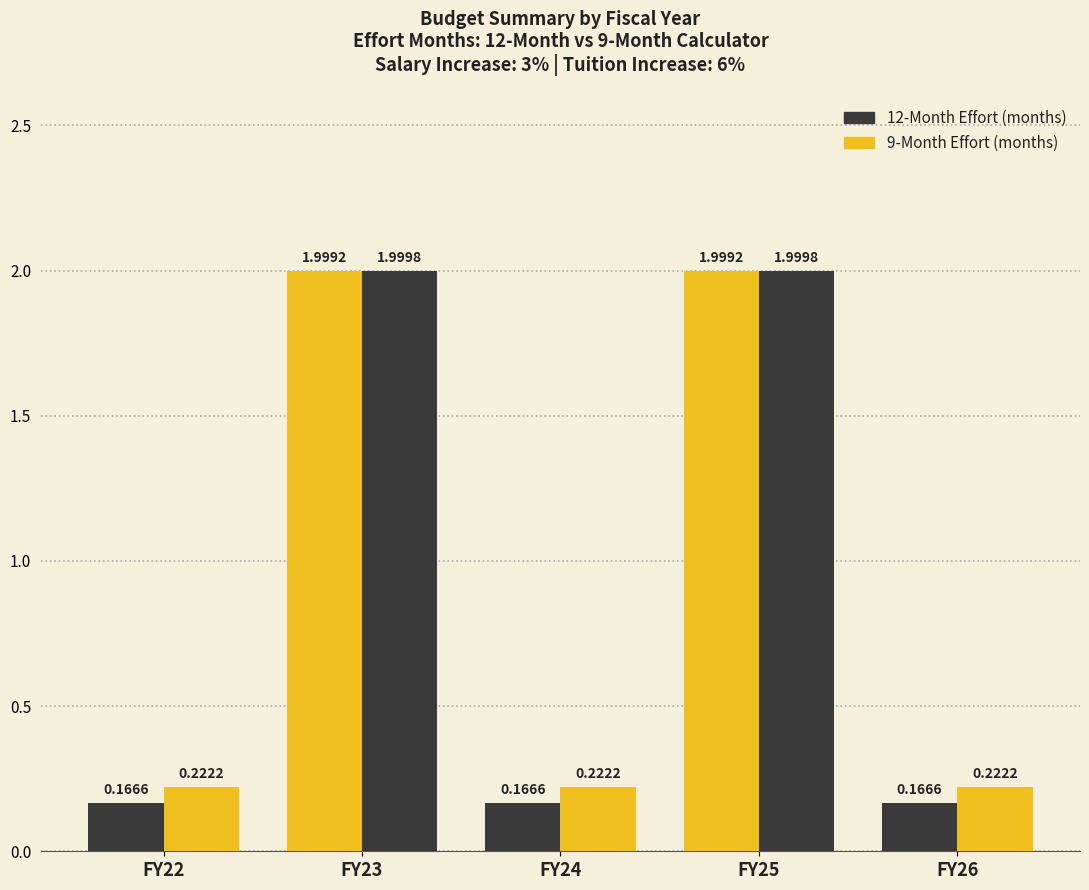

Is it true that 12-Month Effort (months) equals 0.1 at FY22?

False